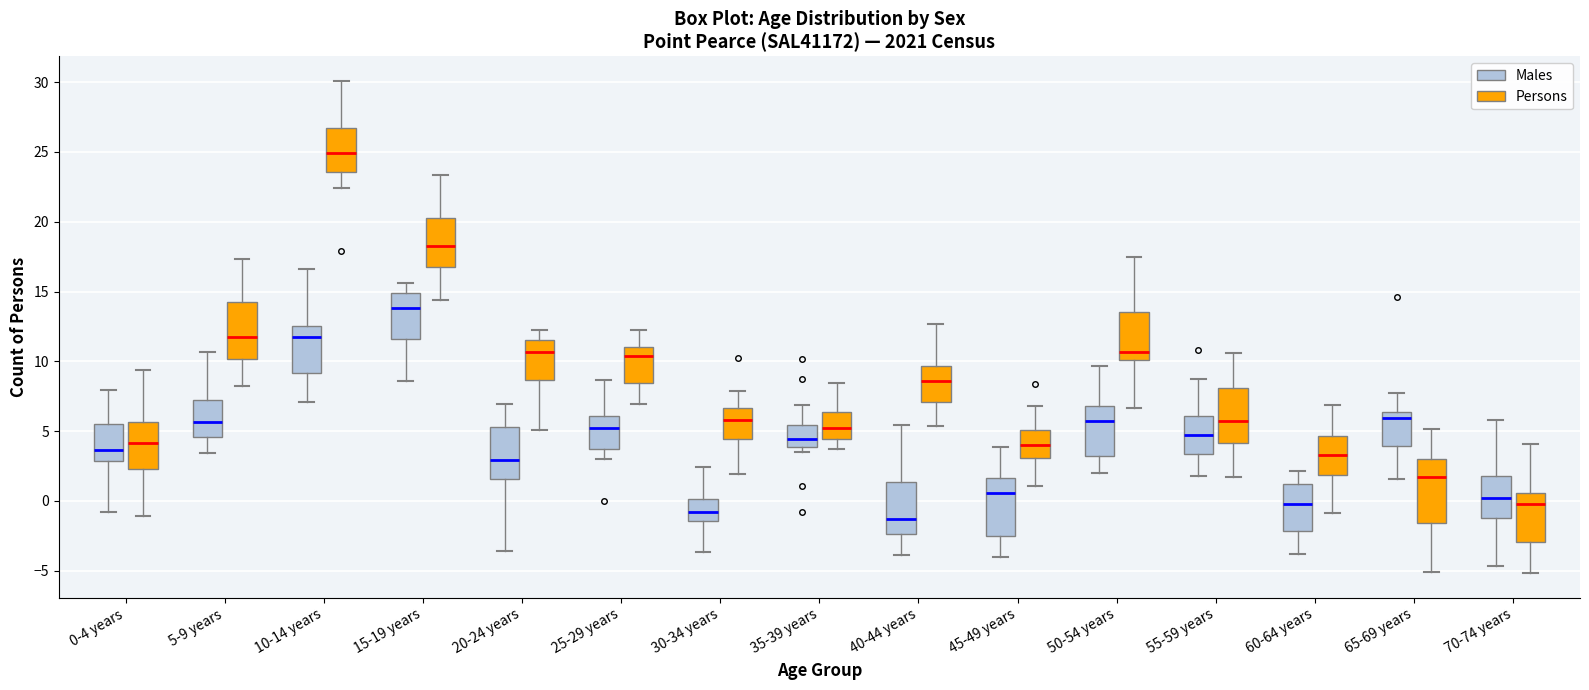

Reading left to right, read every box against the y-axis: the position of its median line, the range the box covers, and the ends of its whiskers. The values are not printed on the chart, so give them approximately, as read against the axis.

0-4 years (Males): median 3.5, box 3.0 to 5.5, whiskers -1.0 to 8.0
0-4 years (Persons): median 4.0, box 2.5 to 5.5, whiskers -1.0 to 9.5
5-9 years (Males): median 5.5, box 4.5 to 7.0, whiskers 3.5 to 10.5
5-9 years (Persons): median 11.5, box 10.0 to 14.0, whiskers 8.0 to 17.5
10-14 years (Males): median 11.5, box 9.0 to 12.5, whiskers 7.0 to 16.5
10-14 years (Persons): median 25.0, box 23.5 to 26.5, whiskers 22.5 to 30.0
15-19 years (Males): median 14.0, box 11.5 to 15.0, whiskers 8.5 to 15.5
15-19 years (Persons): median 18.5, box 17.0 to 20.5, whiskers 14.5 to 23.5
20-24 years (Males): median 3.0, box 1.5 to 5.5, whiskers -3.5 to 7.0
20-24 years (Persons): median 10.5, box 8.5 to 11.5, whiskers 5.0 to 12.0
25-29 years (Males): median 5.0, box 3.5 to 6.0, whiskers 3.0 to 8.5
25-29 years (Persons): median 10.5, box 8.5 to 11.0, whiskers 7.0 to 12.5
30-34 years (Males): median -1.0, box -1.5 to 0.0, whiskers -3.5 to 2.5
30-34 years (Persons): median 6.0, box 4.5 to 6.5, whiskers 2.0 to 8.0
35-39 years (Males): median 4.5, box 4.0 to 5.5, whiskers 3.5 to 7.0
35-39 years (Persons): median 5.0, box 4.5 to 6.5, whiskers 4.0 to 8.5
40-44 years (Males): median -1.5, box -2.5 to 1.5, whiskers -4.0 to 5.5
40-44 years (Persons): median 8.5, box 7.0 to 9.5, whiskers 5.5 to 12.5
45-49 years (Males): median 0.5, box -2.5 to 1.5, whiskers -4.0 to 4.0
45-49 years (Persons): median 4.0, box 3.0 to 5.0, whiskers 1.0 to 7.0
50-54 years (Males): median 5.5, box 3.5 to 7.0, whiskers 2.0 to 9.5
50-54 years (Persons): median 10.5, box 10.0 to 13.5, whiskers 6.5 to 17.5
55-59 years (Males): median 4.5, box 3.5 to 6.0, whiskers 2.0 to 8.5
55-59 years (Persons): median 5.5, box 4.0 to 8.0, whiskers 1.5 to 10.5
60-64 years (Males): median 0.0, box -2.0 to 1.0, whiskers -4.0 to 2.0
60-64 years (Persons): median 3.5, box 2.0 to 4.5, whiskers -1.0 to 7.0
65-69 years (Males): median 6.0, box 4.0 to 6.5, whiskers 1.5 to 7.5
65-69 years (Persons): median 1.5, box -1.5 to 3.0, whiskers -5.0 to 5.0
70-74 years (Males): median 0.0, box -1.0 to 2.0, whiskers -4.5 to 6.0
70-74 years (Persons): median 0.0, box -3.0 to 0.5, whiskers -5.0 to 4.0